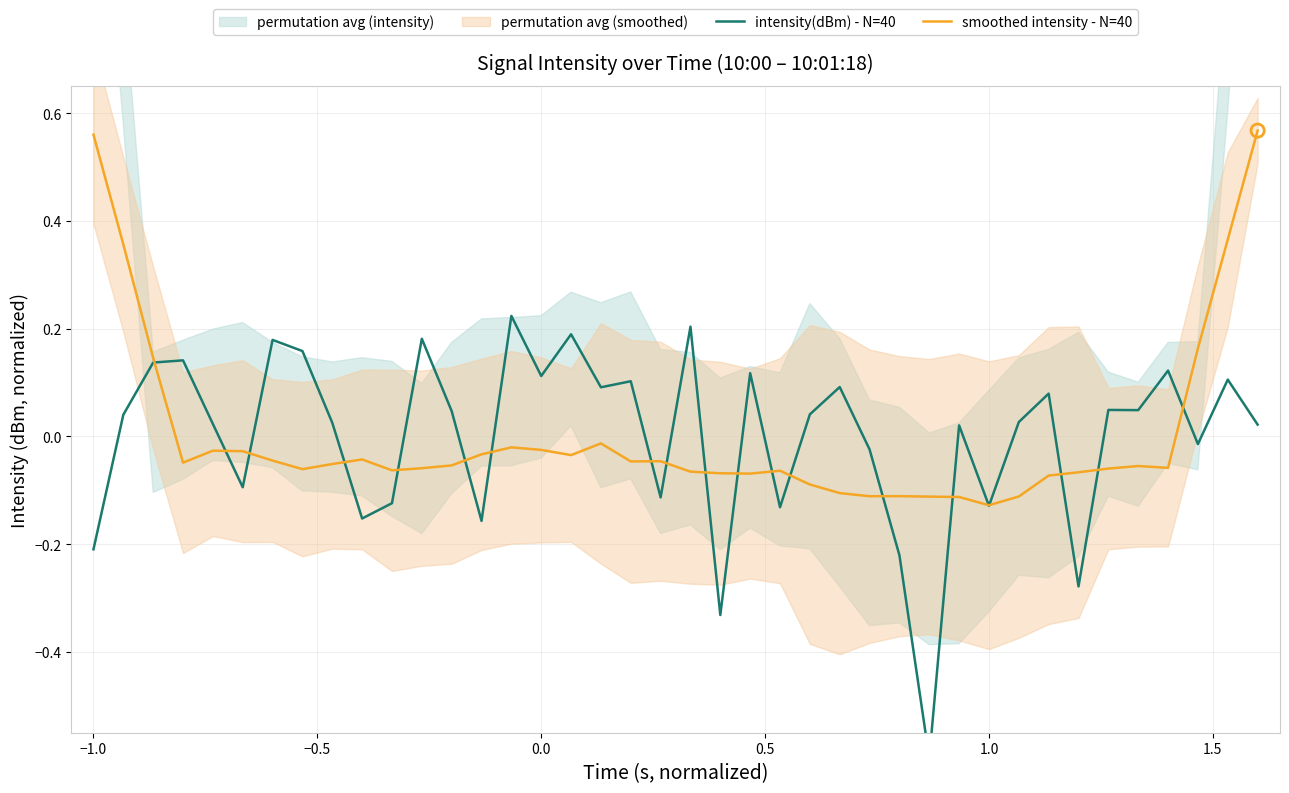

Which series reaches the maximum Y coordinate?

smoothed intensity - N=40